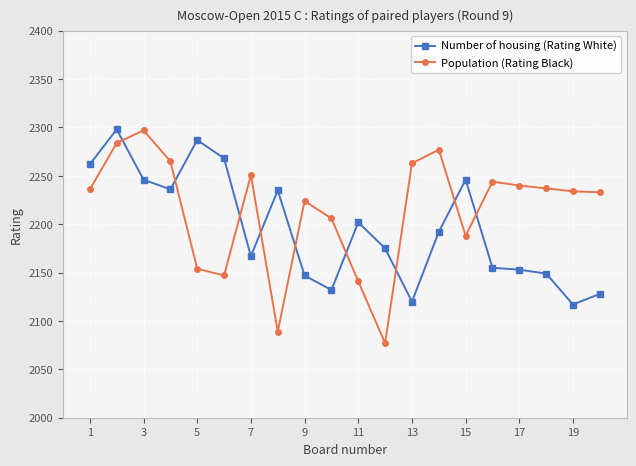

At how many categories does at least one series exceed 2101?

20